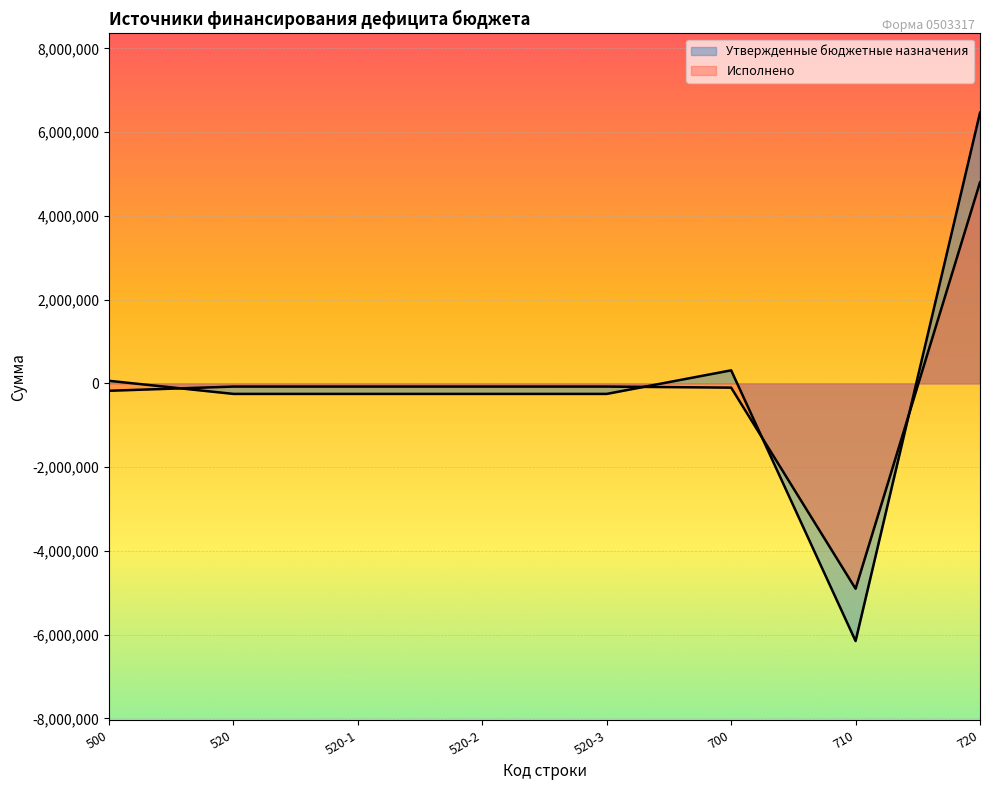

How many interior local valleys does the Исполнено series have?

1